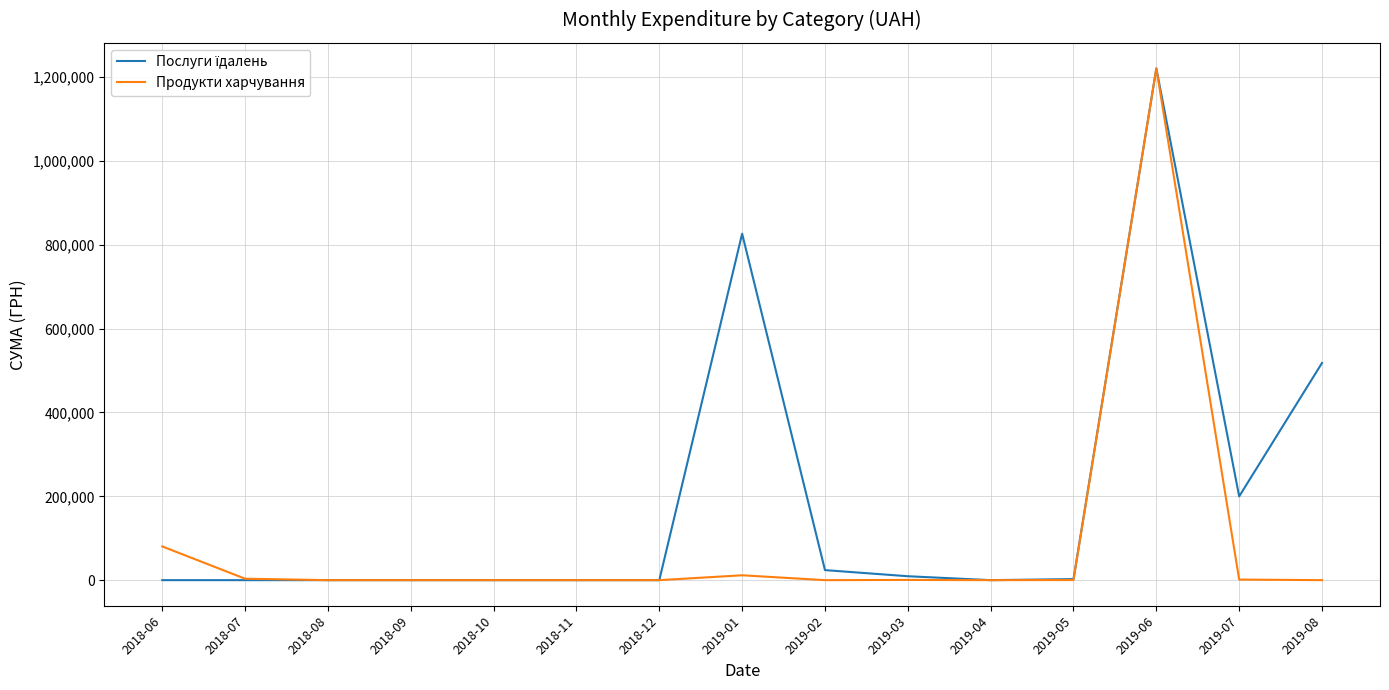

The value of Продукти харчування at 2018-09 is 0.0. True or false?

True